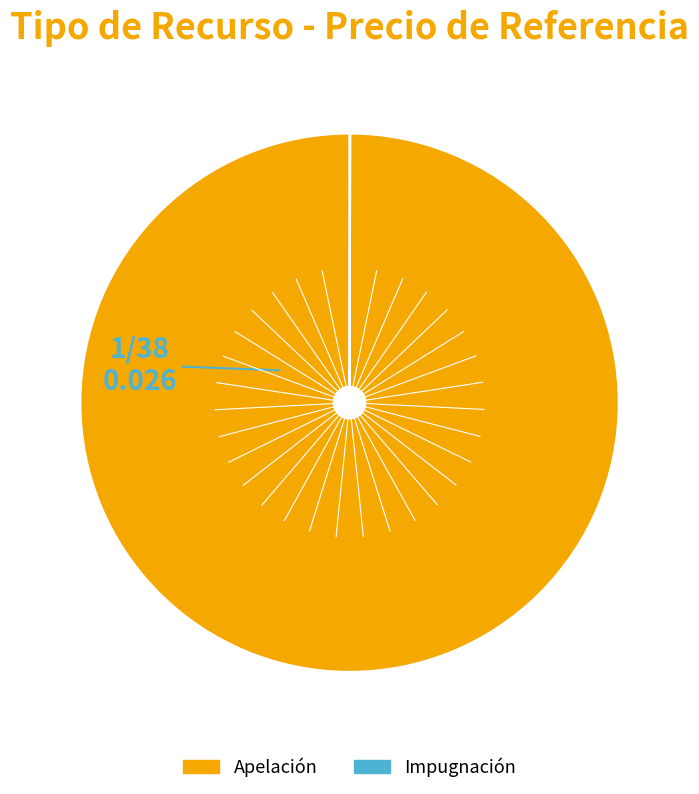

Which slice is the largest?

Apelación